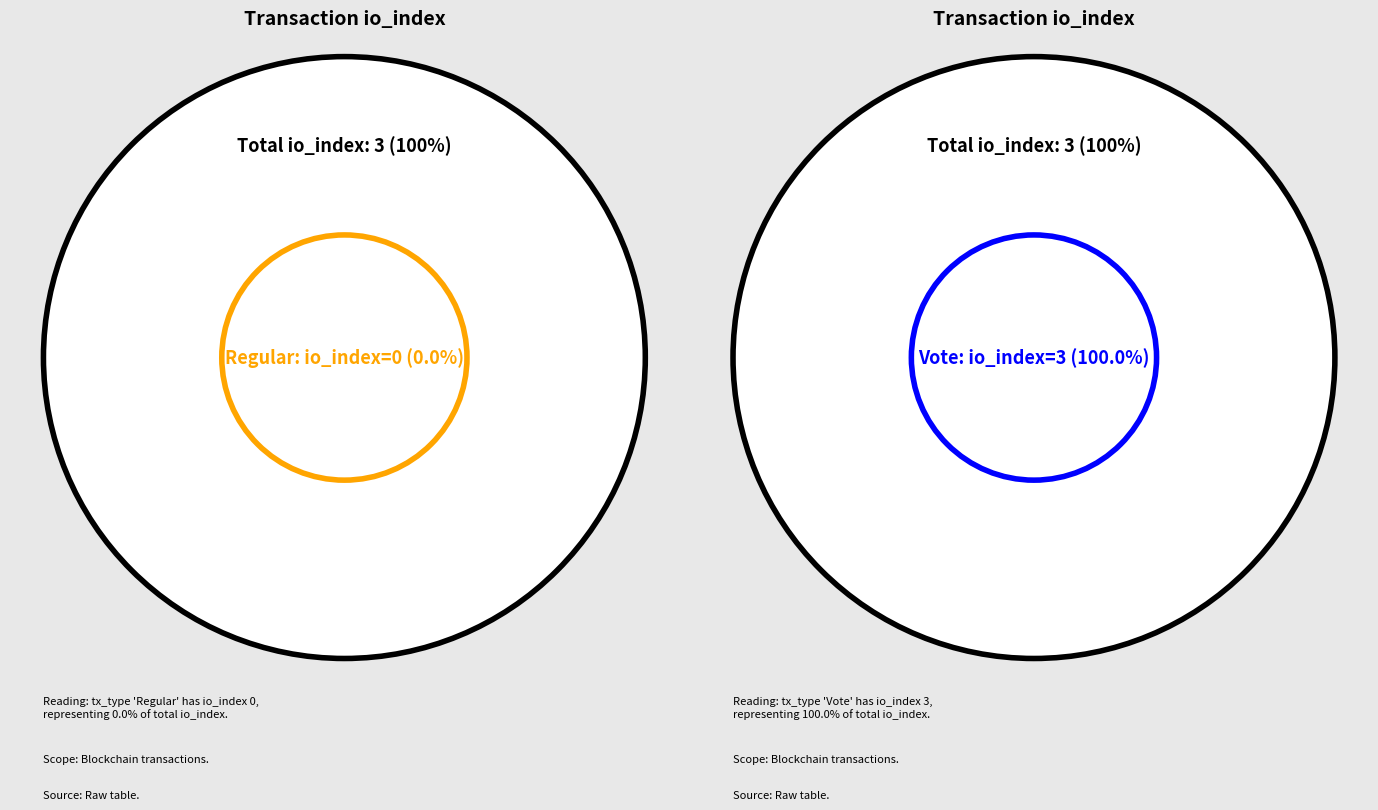

Is there any slice that represents more than half of the pie?

Yes